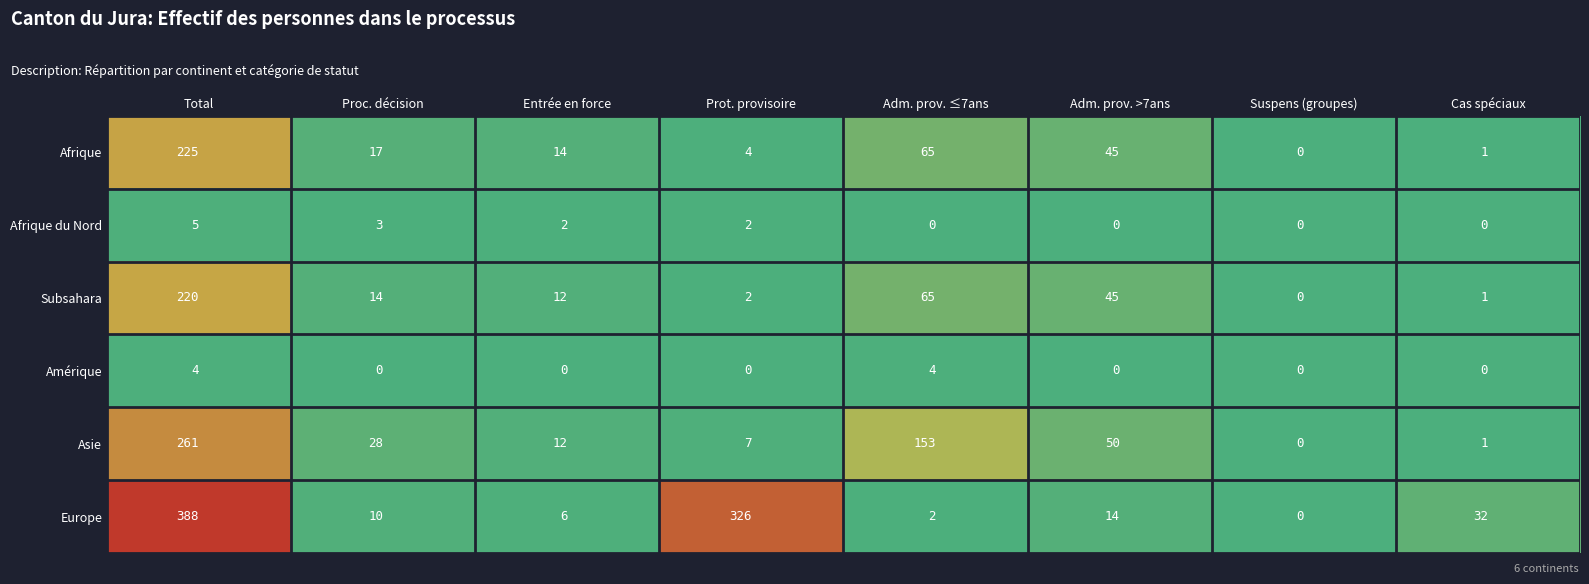

At which category does the chart reach its peak across all series?

Total